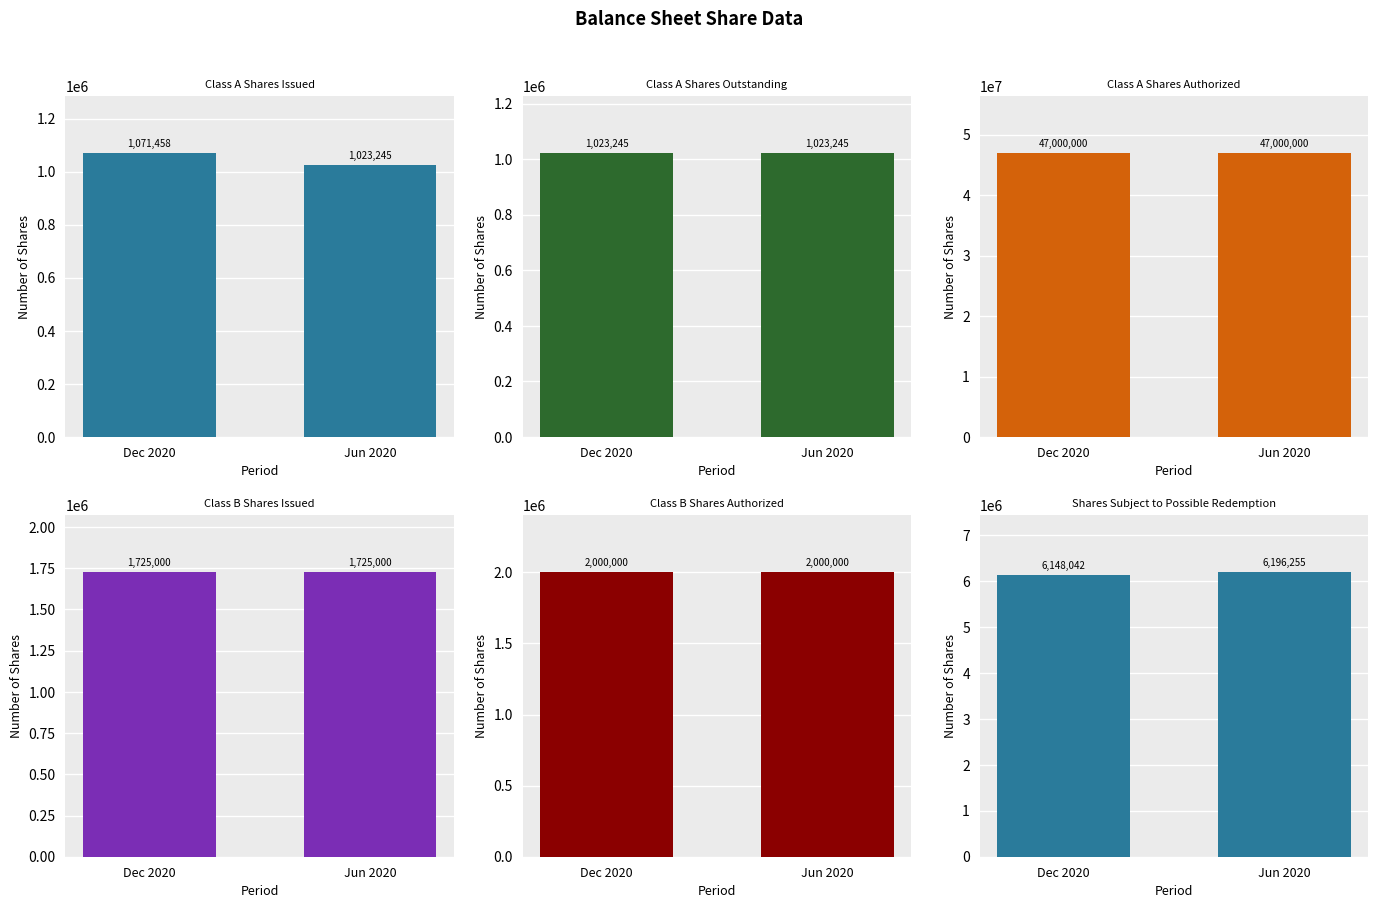

What is the difference between the highest and lowest values at Jun 2020?

45976755